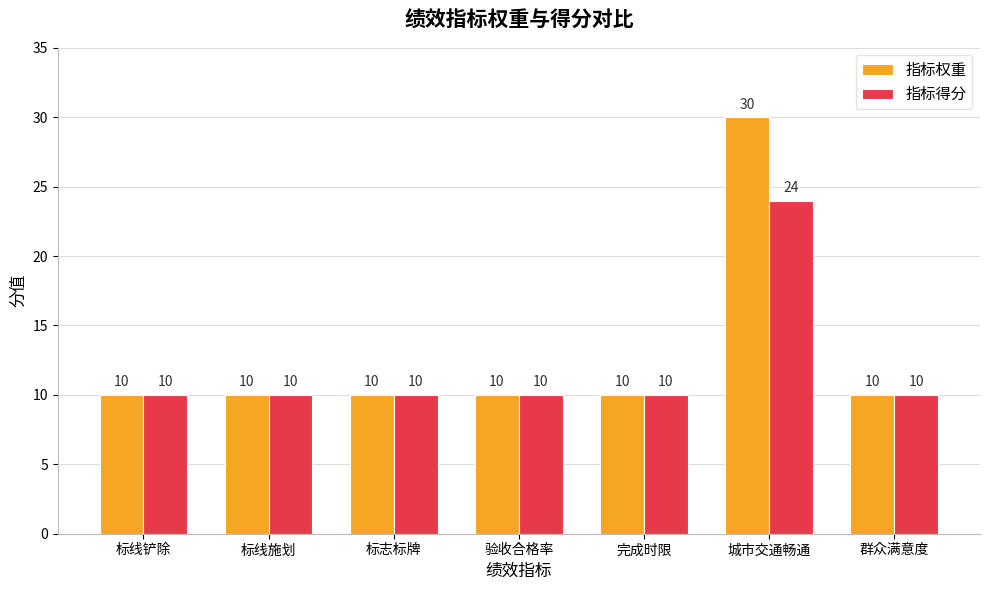

What is the maximum value shown in the chart?

30